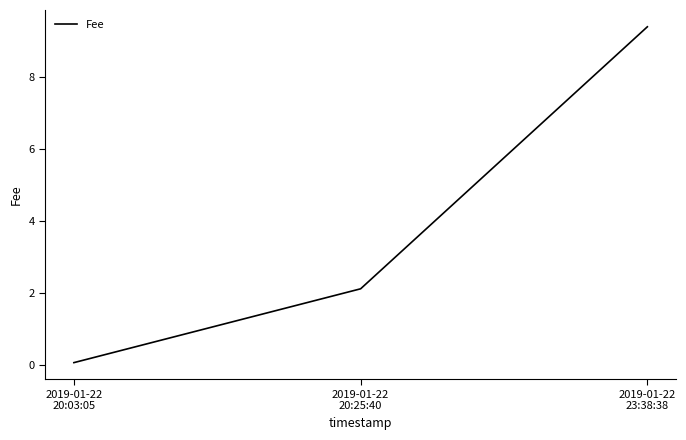

Is it true that the value at 2019-01-22
20:03:05 is 0.1?

True